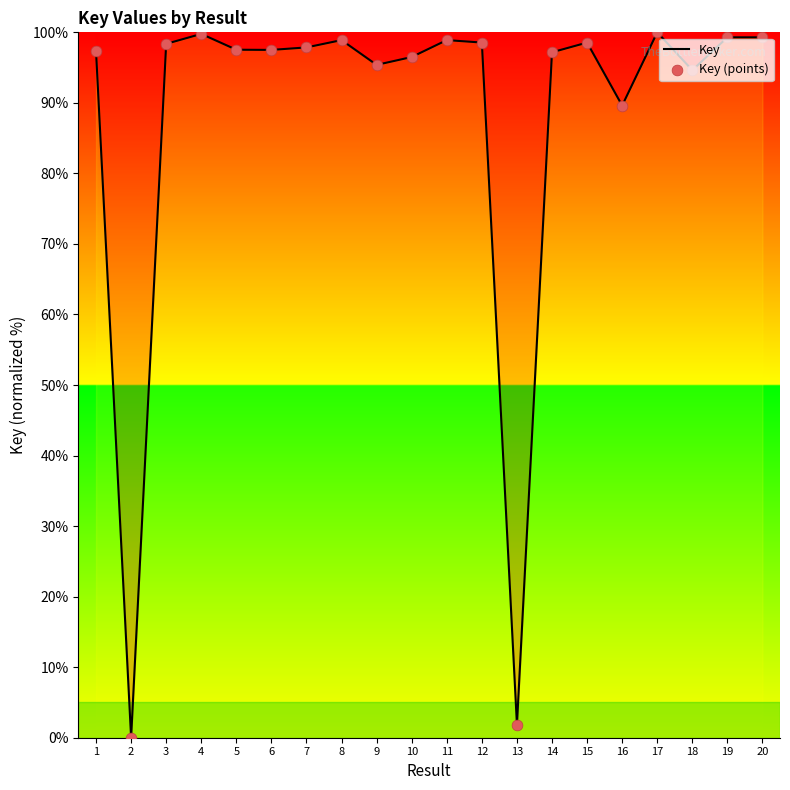

What is the ratio of the value at 12 to the value at 15?

1.0